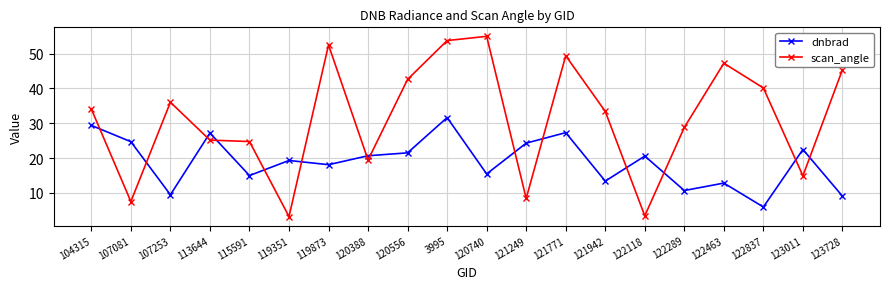

What is the greatest value displayed?

55.0